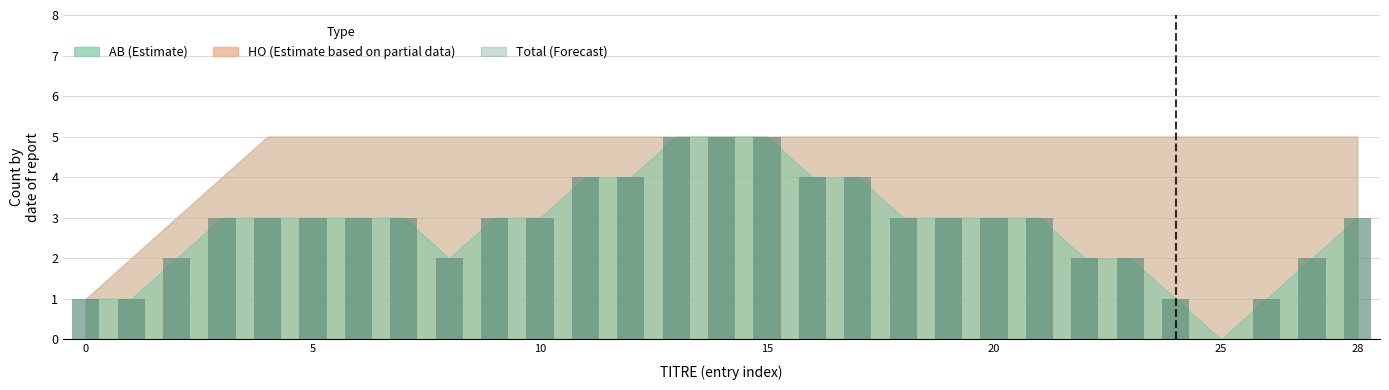

How many series are shown in this chart?

1